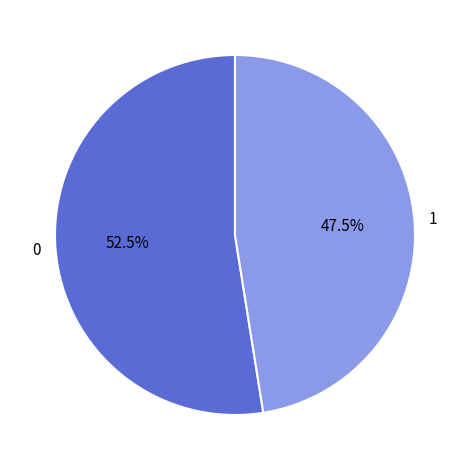

Do 1 and 0 together represent more than half of the pie?

Yes